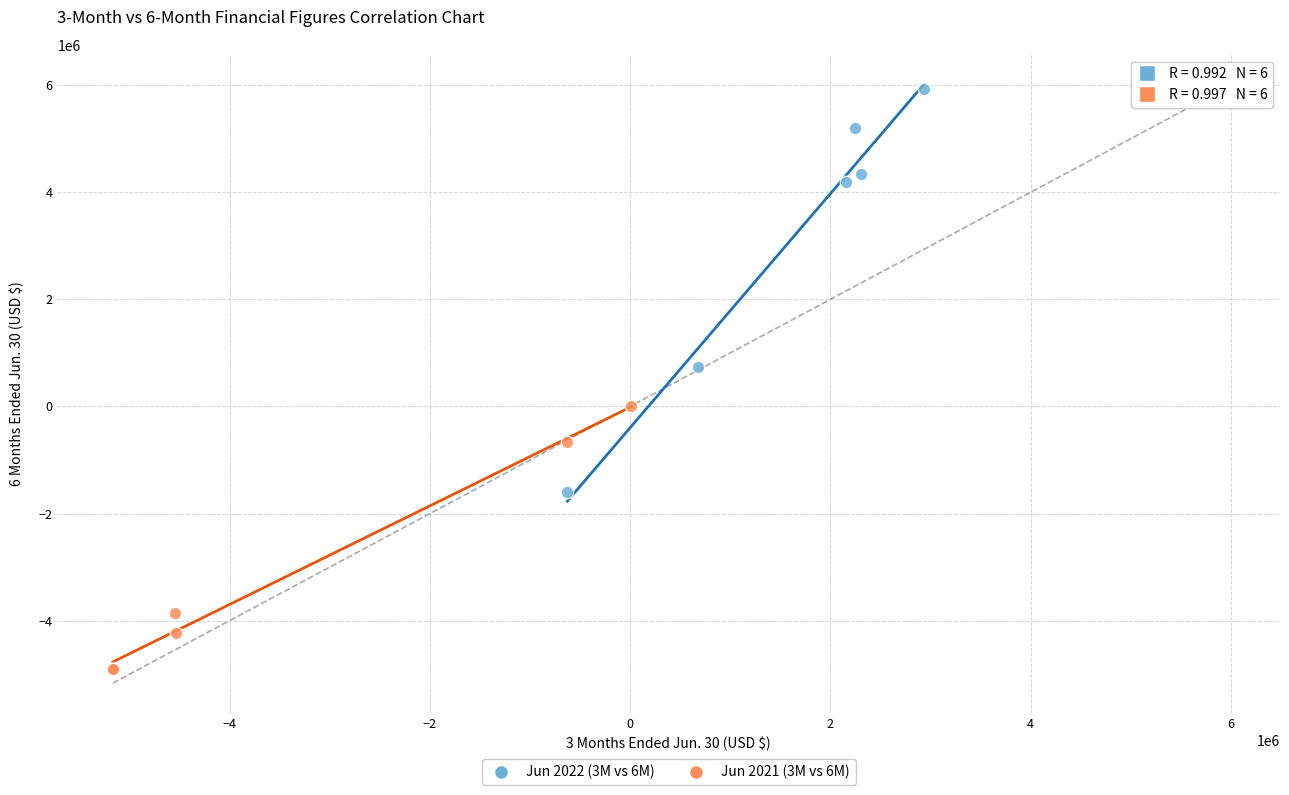

What are all the series names shown in the legend?

Jun 2022 (3M vs 6M), Jun 2021 (3M vs 6M)